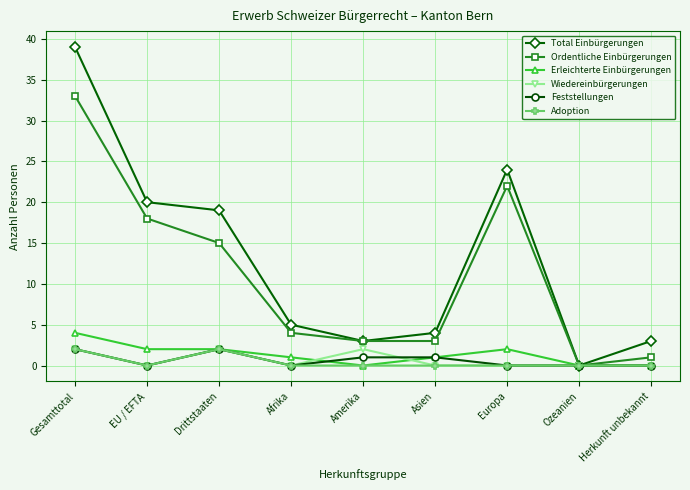

How many interior local peaks does the Ordentliche Einbürgerungen series have?

1